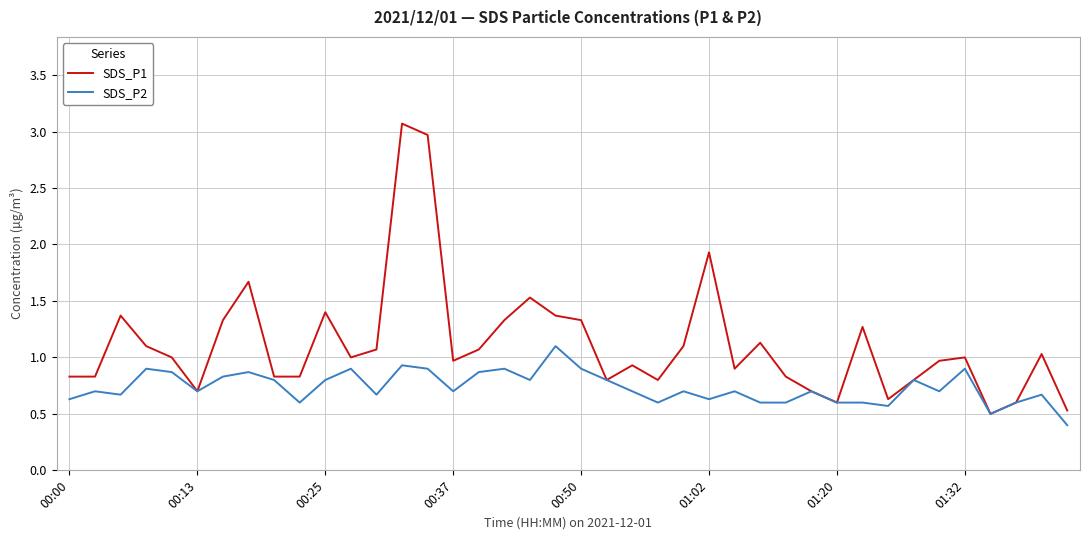

Which series has the widest spread of values?

SDS_P1